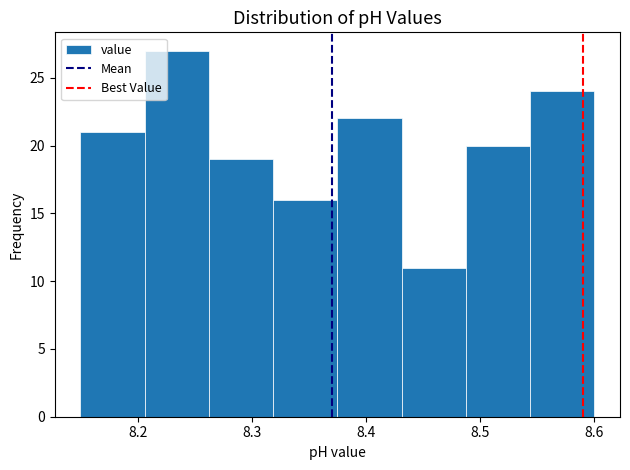

Over which range of the x-axis is the bar tallest?

8.21 to 8.26